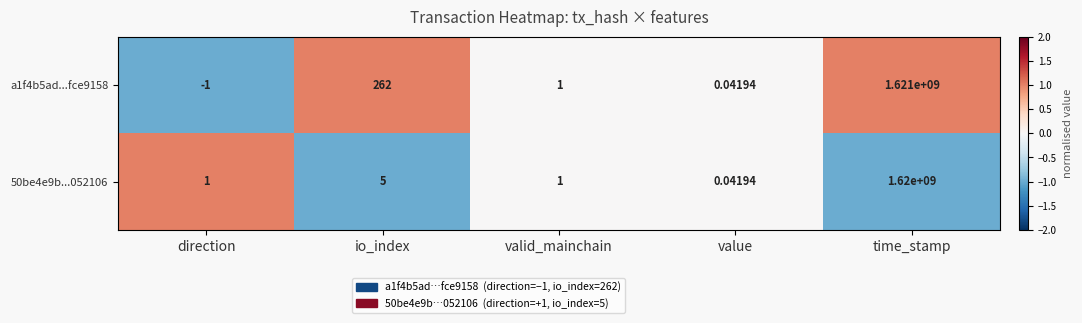

At which label does a1f4b5ad...fce9158 first exceed 1?

io_index